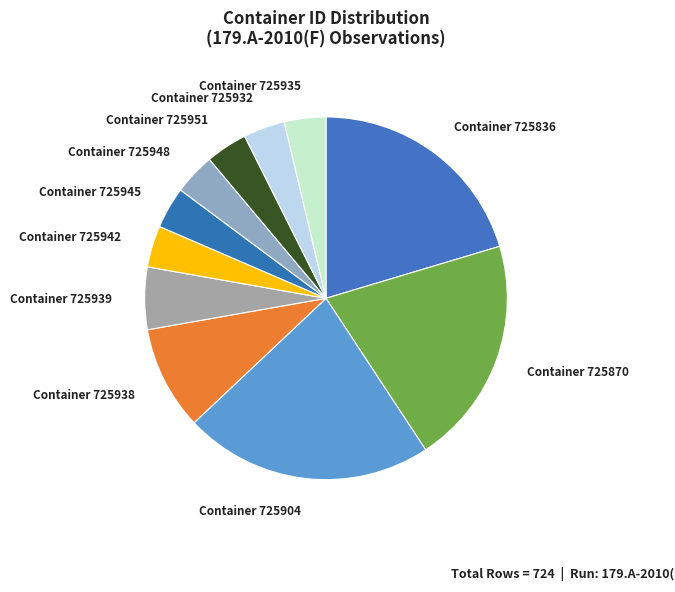

Is there a majority slice in this chart?

No